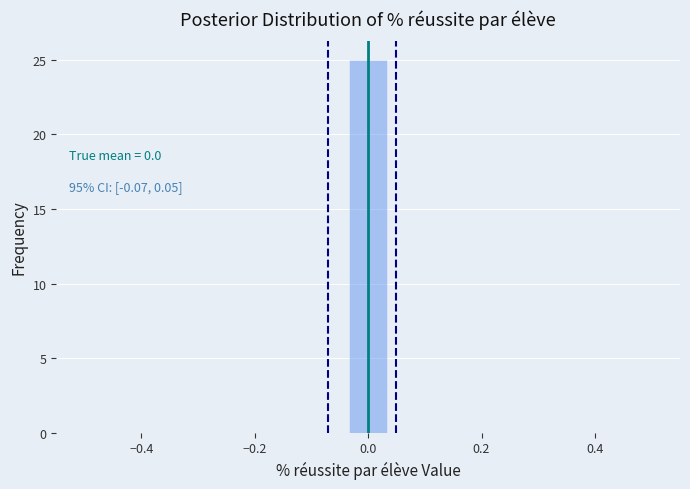

Around what value on the x-axis is the tallest bar? Give the approximate position of its centre, as read against the axis.

0.00